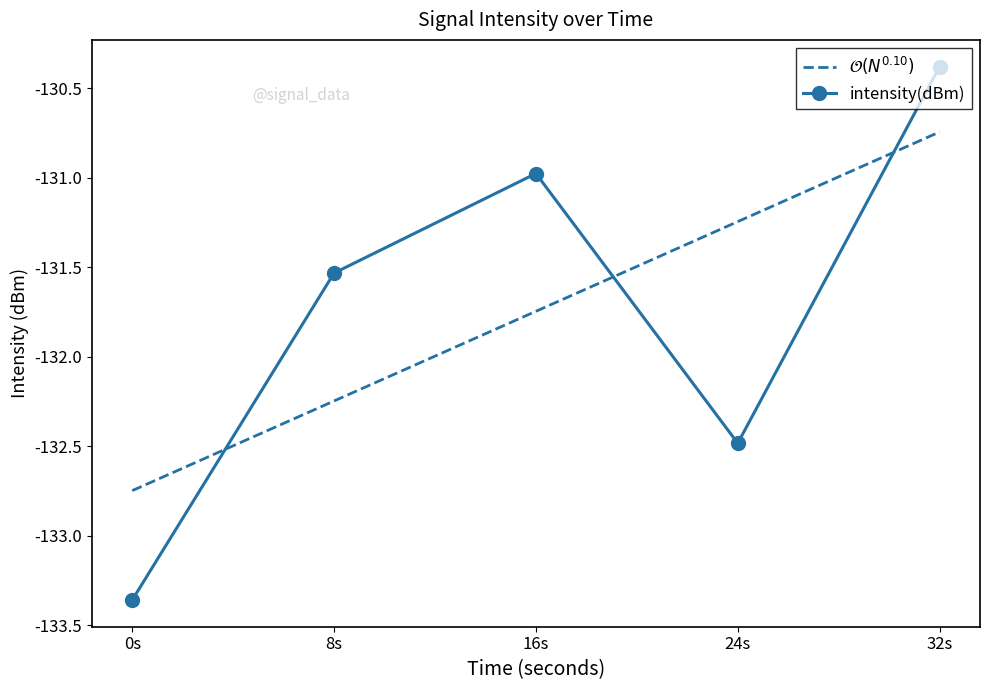

The value of $\mathcal{O}(N^{0.10})$ at 0s is -32.6. True or false?

False